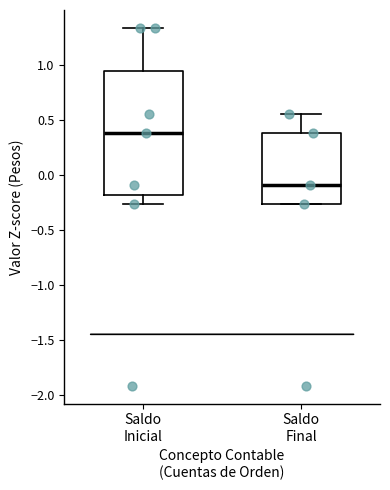

Reading left to right, read every box against the y-axis: the position of its median line, the range the box covers, and the ends of its whiskers. The values are not printed on the chart, so give them approximately, as read against the axis.

Saldo Inicial: median 0.40, box -0.20 to 0.95, whiskers -0.25 to 1.35
Saldo Final: median -0.10, box -0.25 to 0.40, whiskers -0.25 to 0.55